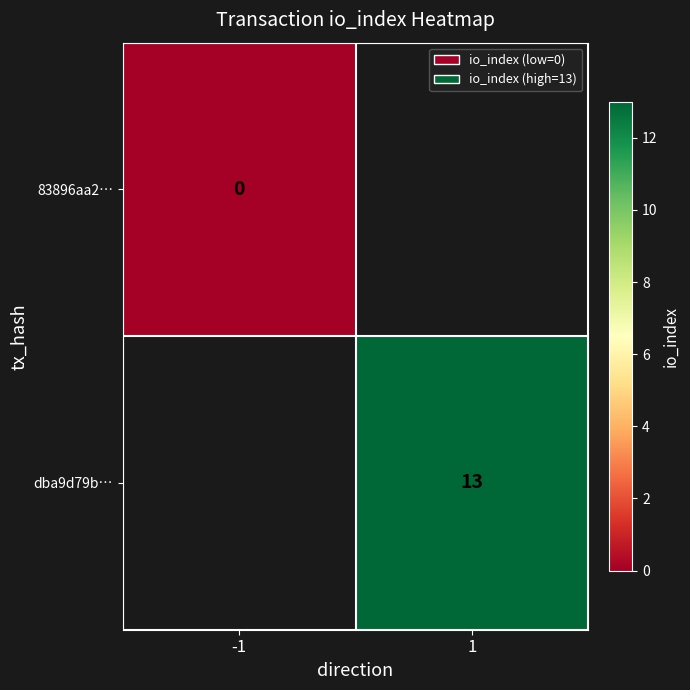

Is the value of dba9d79b… at 1 greater than the value of 83896aa2… at -1?

Yes